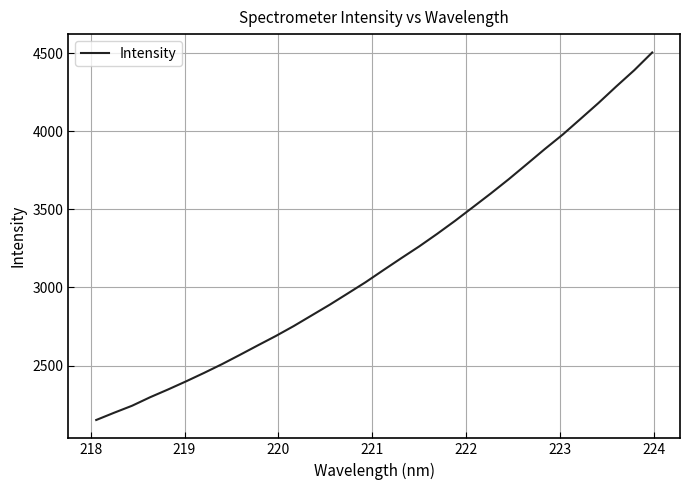

What is the difference between the maximum and minimum values?

2352.3